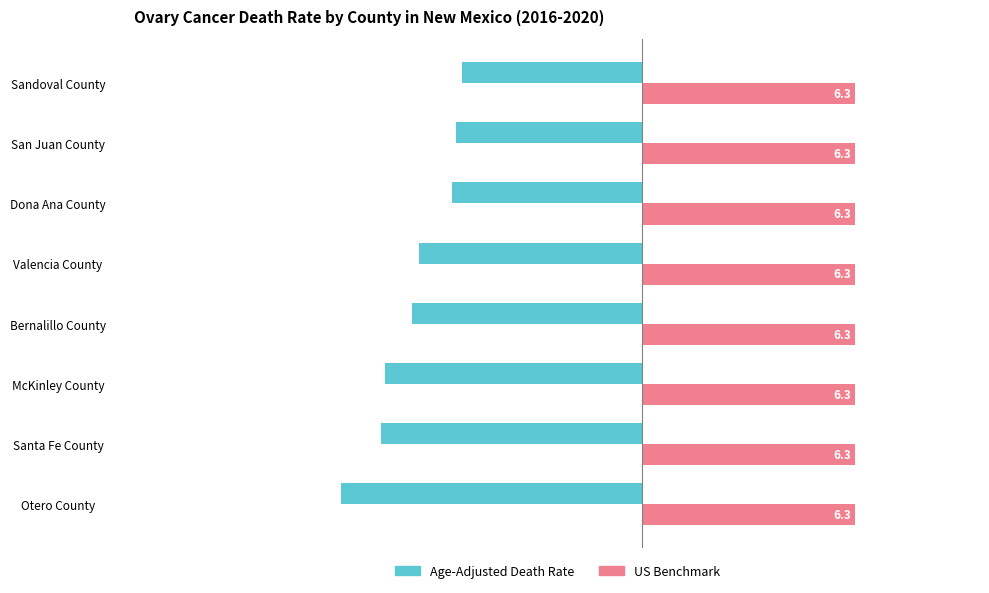

List the labels in order of Age-Adjusted Death Rate value, largest first.

Sandoval County, San Juan County, Dona Ana County, Valencia County, Bernalillo County, McKinley County, Santa Fe County, Otero County